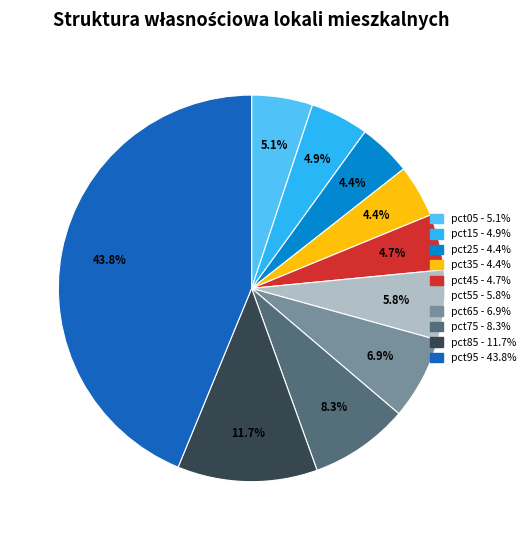

How many slices are in this pie chart?

10